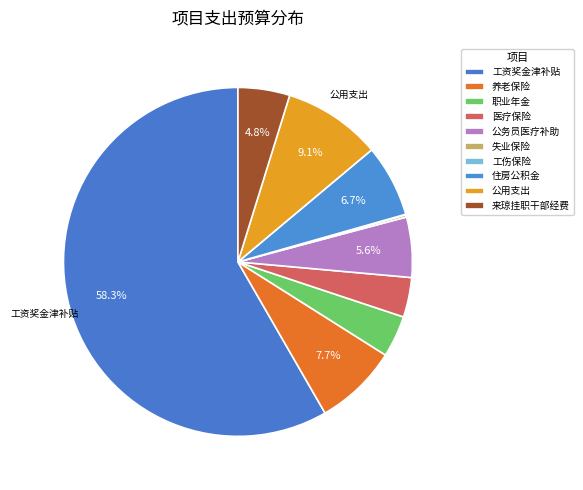

Between 医疗保险 and 工资奖金津补贴, which is larger?

工资奖金津补贴